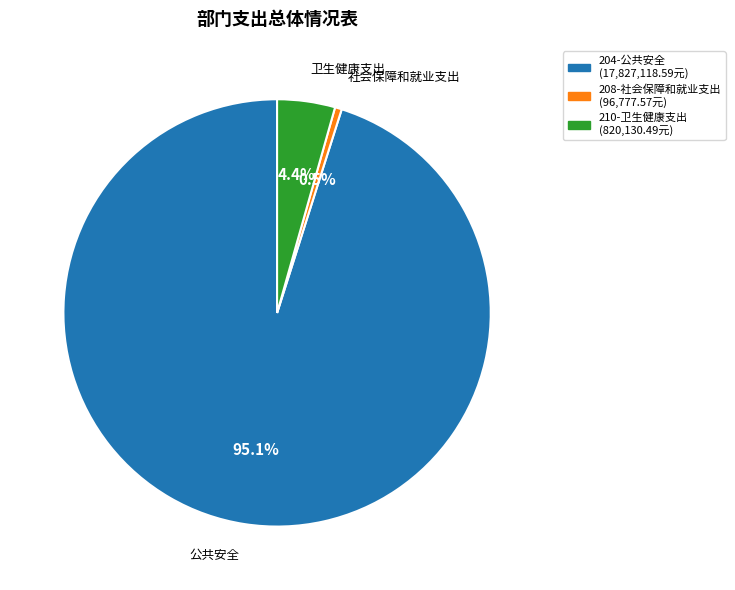

Which category accounts for the majority?

204-公共安全